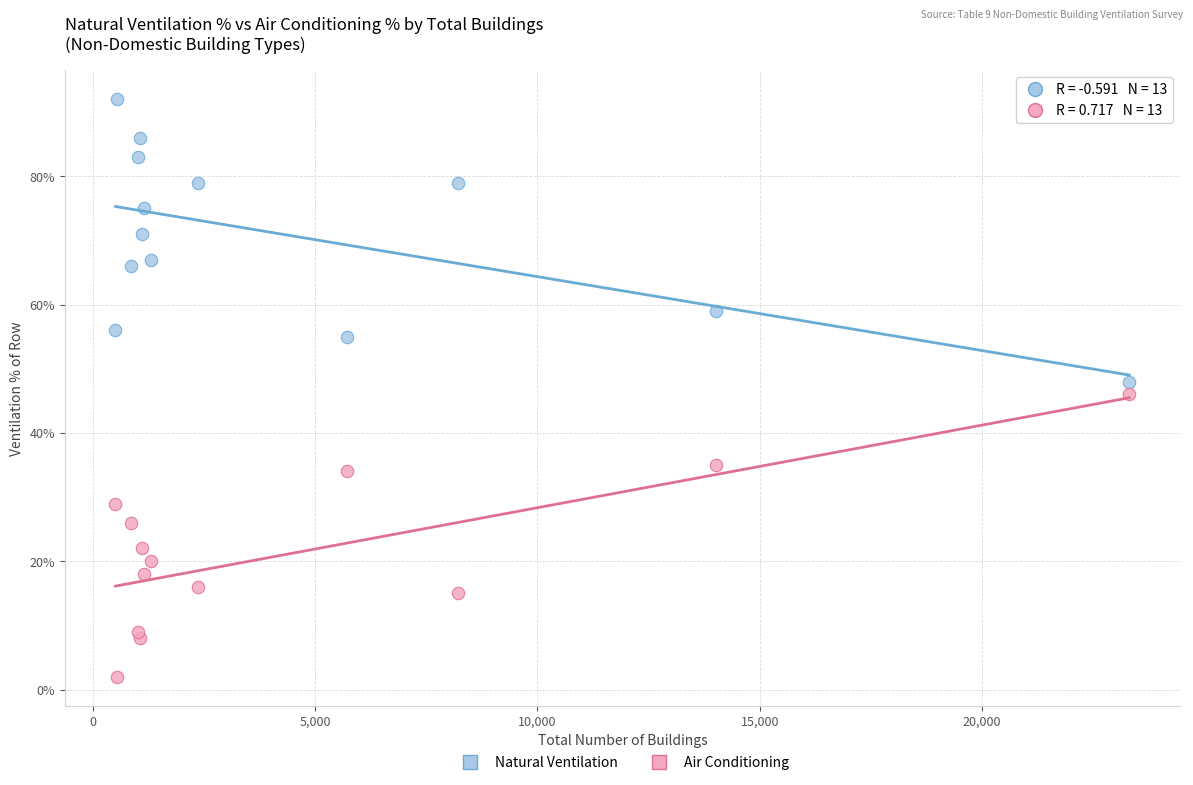

In the Natural Ventilation series, what Y value is closest to 70?

71